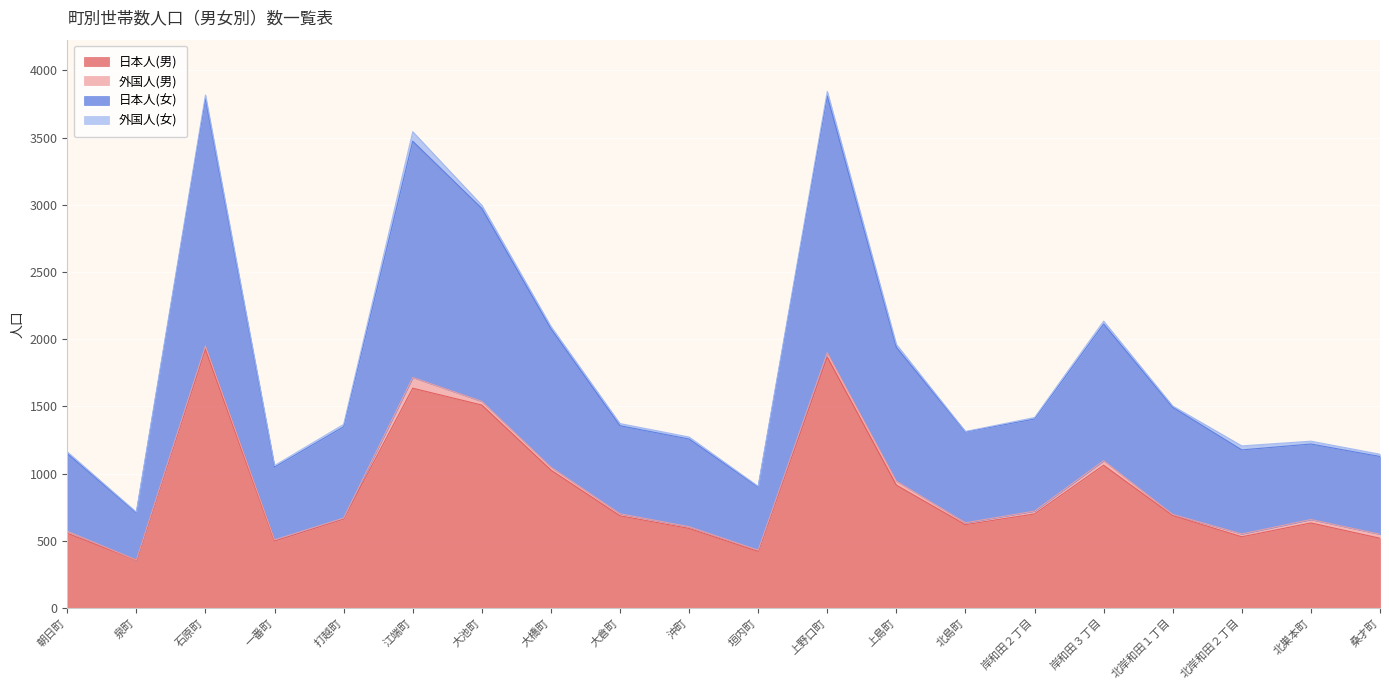

In 日本人(男), how many points are higher than both neighbors (excluding endpoints)?

5